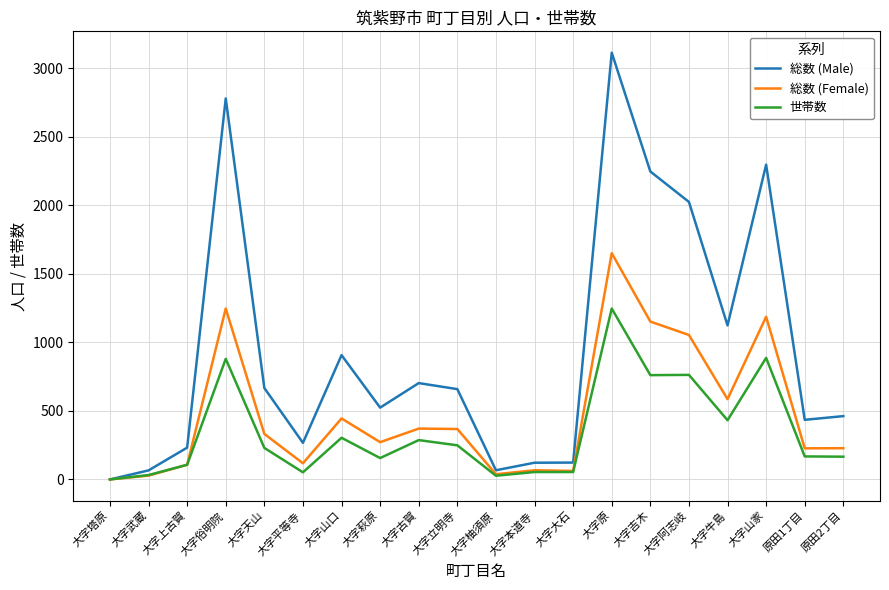

Which series changed the most between 大字大石 and 大字阿志岐?

総数 (Male)